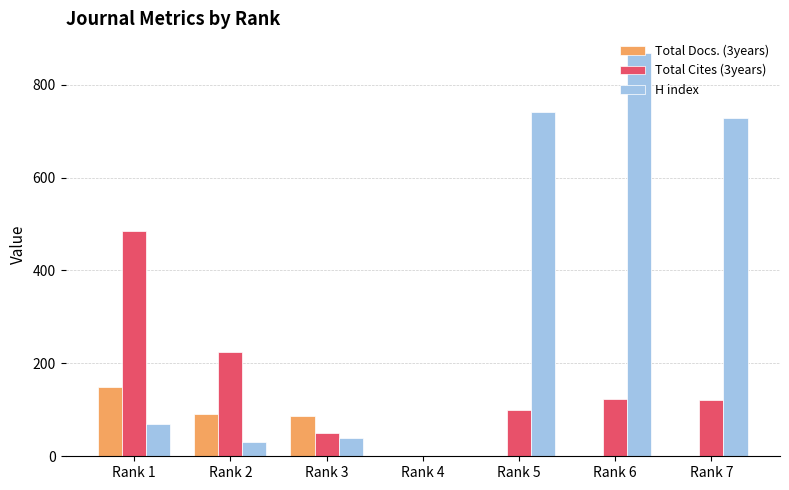

Is the value of Total Docs. (3years) at Rank 3 greater than the value of H index at Rank 7?

No